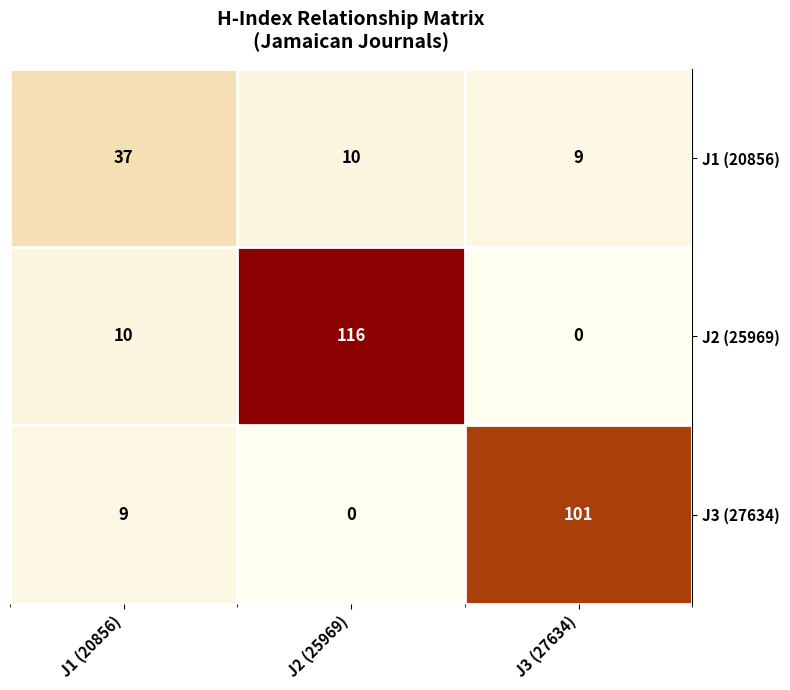

Count the number of categories in the chart.

3